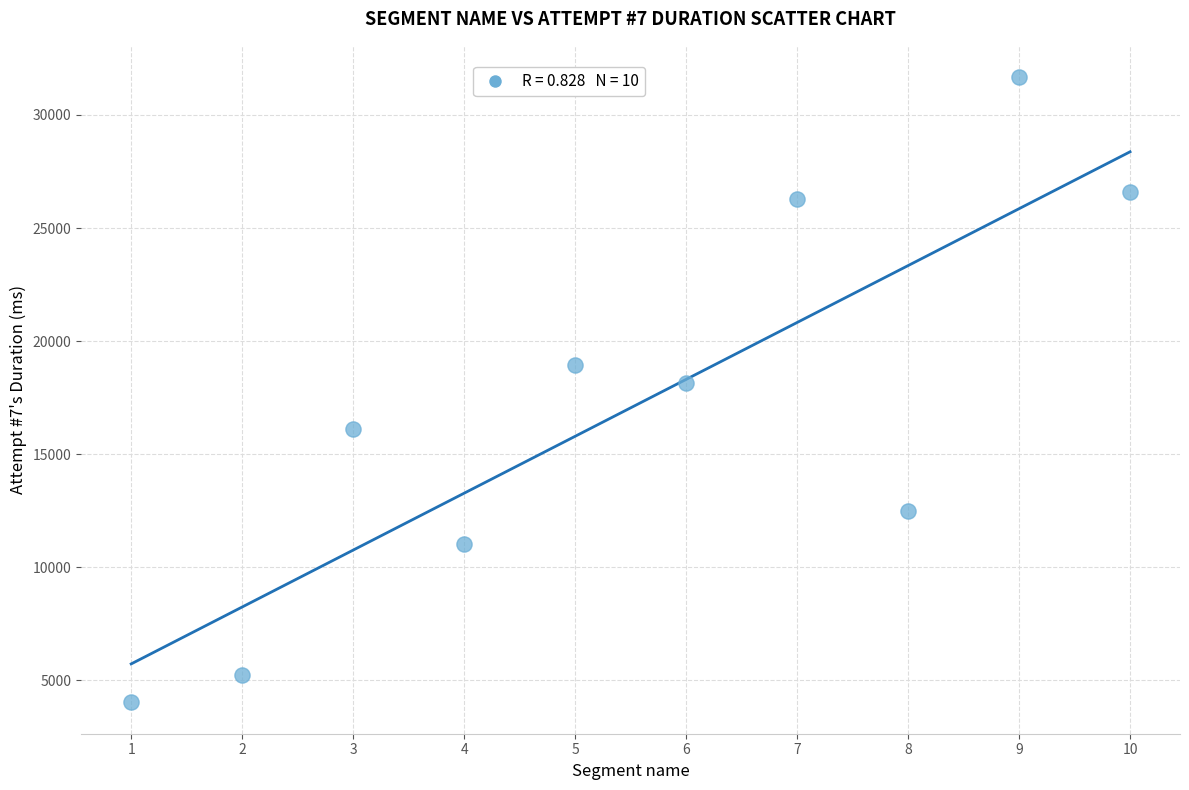

What is the average X value?

6